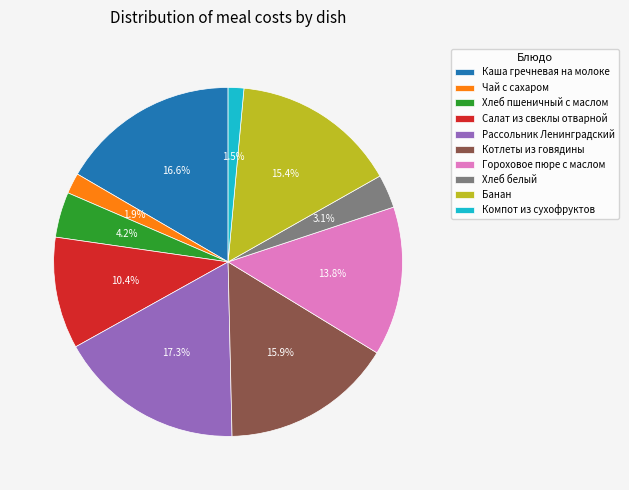

What portion of the pie excludes Хлеб белый?

96.9%